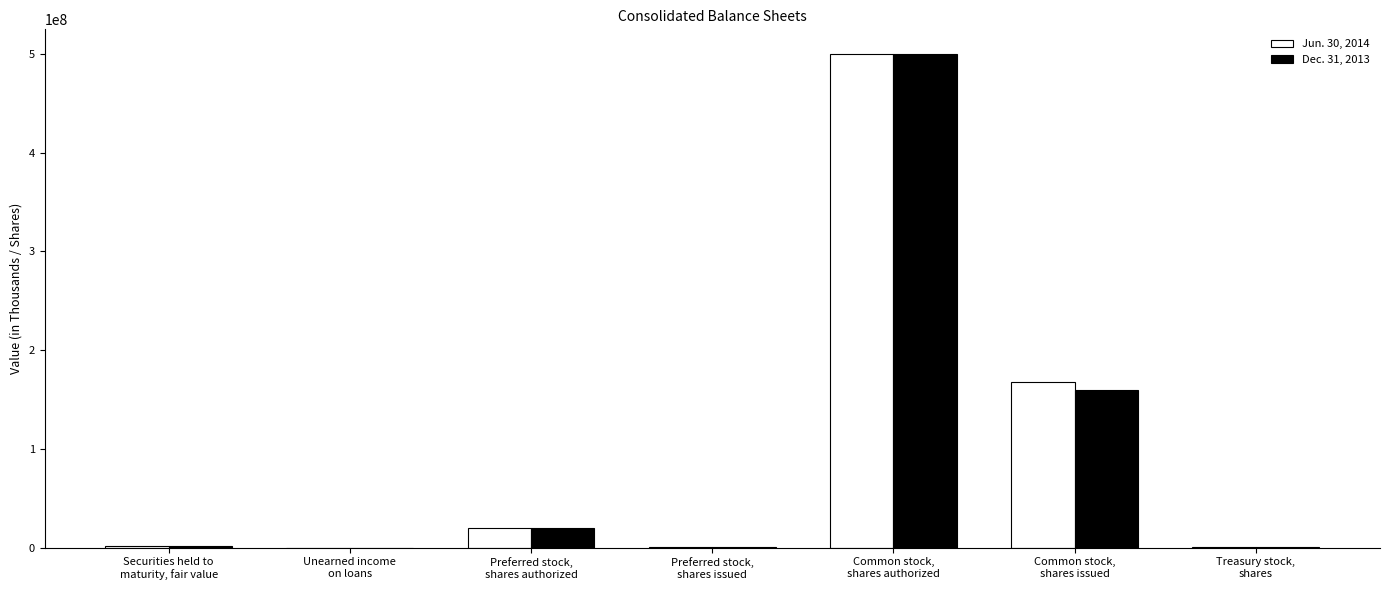

What is the maximum value shown in the chart?

500000000